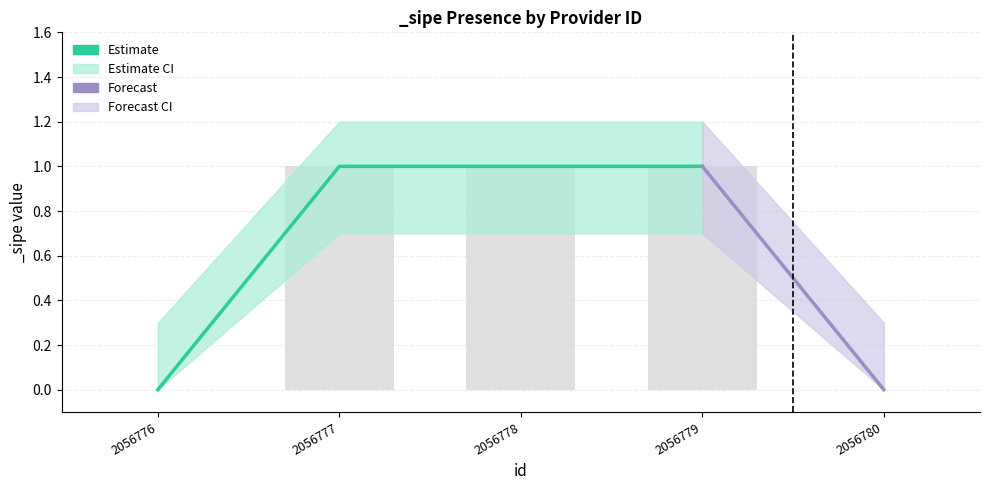

Reading left to right, list all the values displayed in this chart.

_sipe: 0.0	1.0	1.0	1.0	0.0
_sipe_upper: 0.3	1.2	1.2	1.2	0.3
_sipe_lower: 0.0	0.7	0.7	0.7	0.0